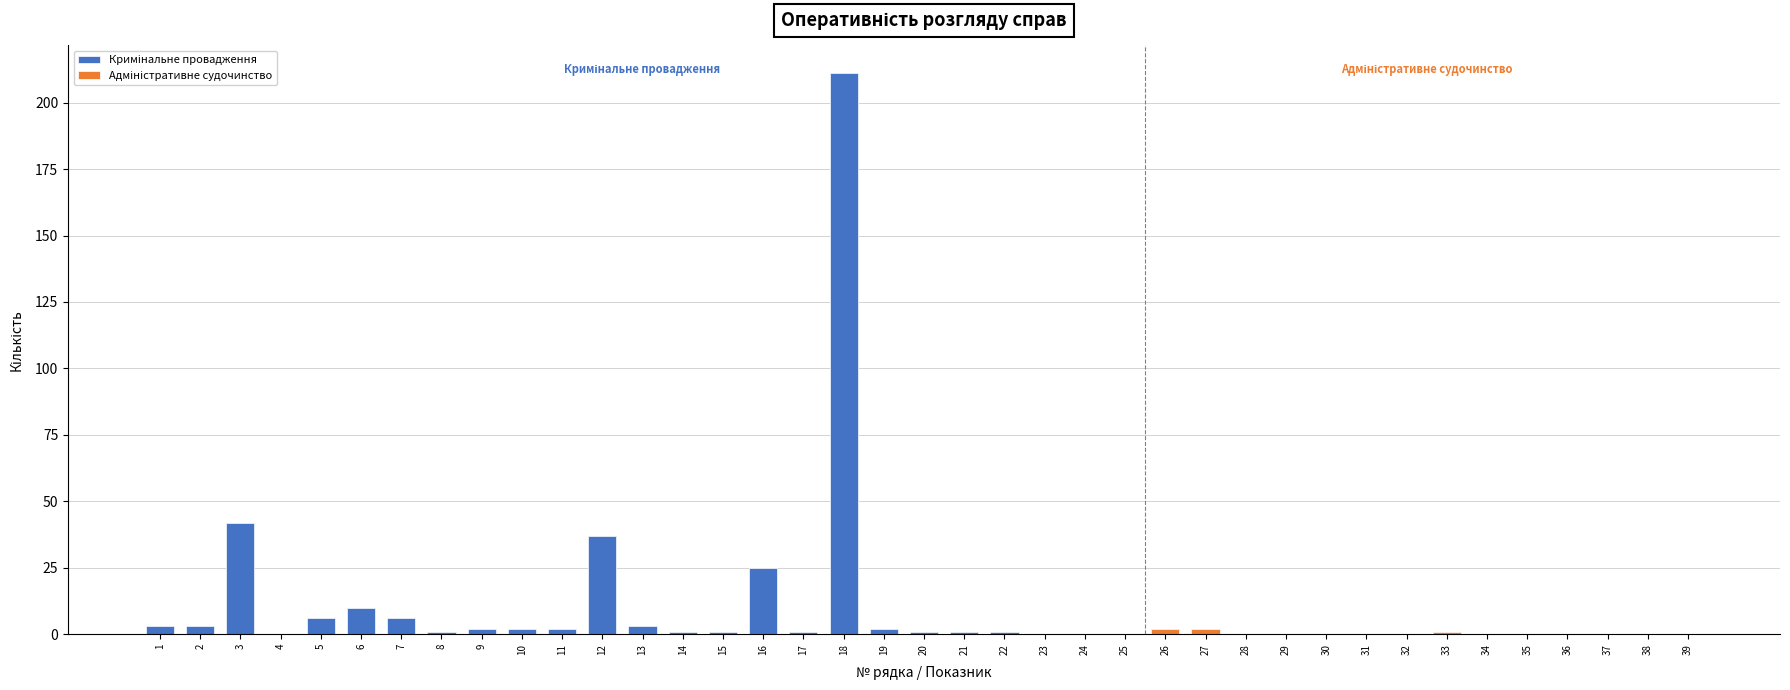

What is the value of the 22nd bar from the left?

1